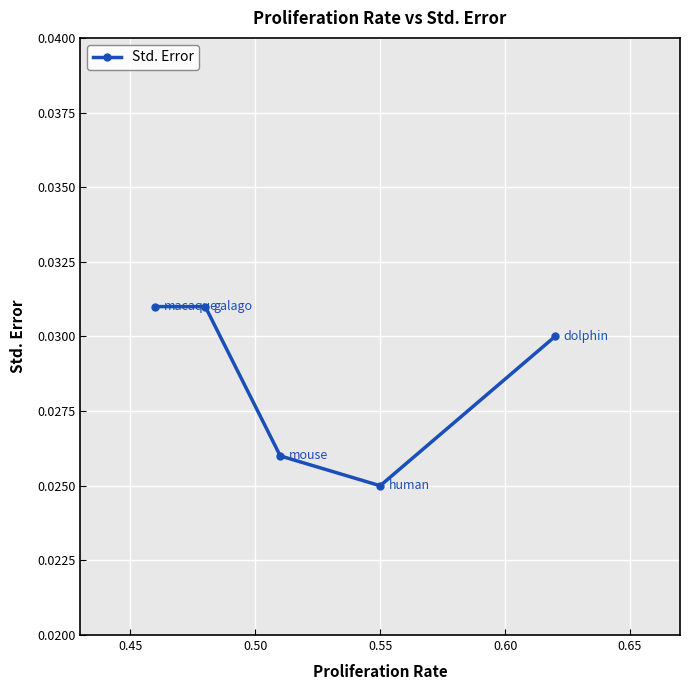

Does the chart display data point markers on the line(s)?

Yes